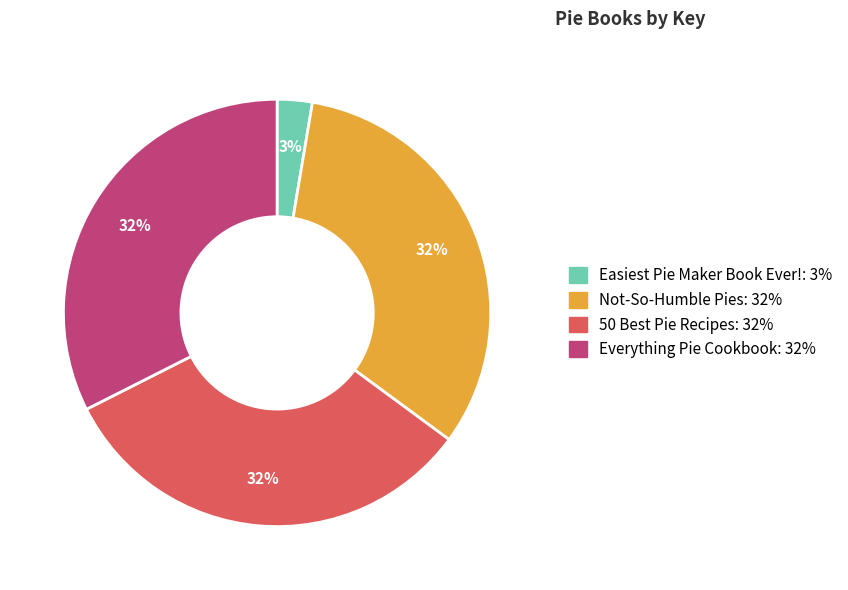

Is the sum of Everything Pie Cookbook and 50 Best Pie Recipes greater than half?

Yes